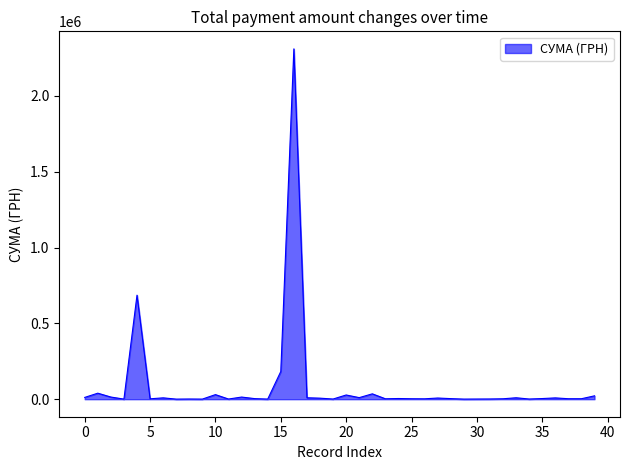

What is the greatest value displayed?

2310253.5